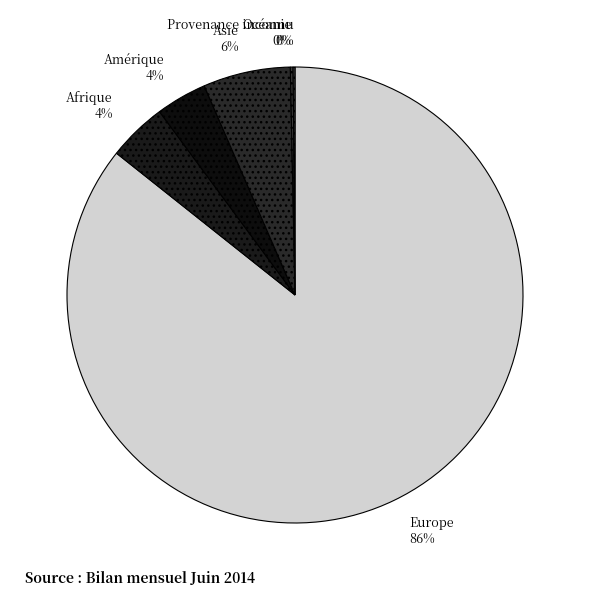

What percentage is the Afrique slice, to the nearest percent?

4%